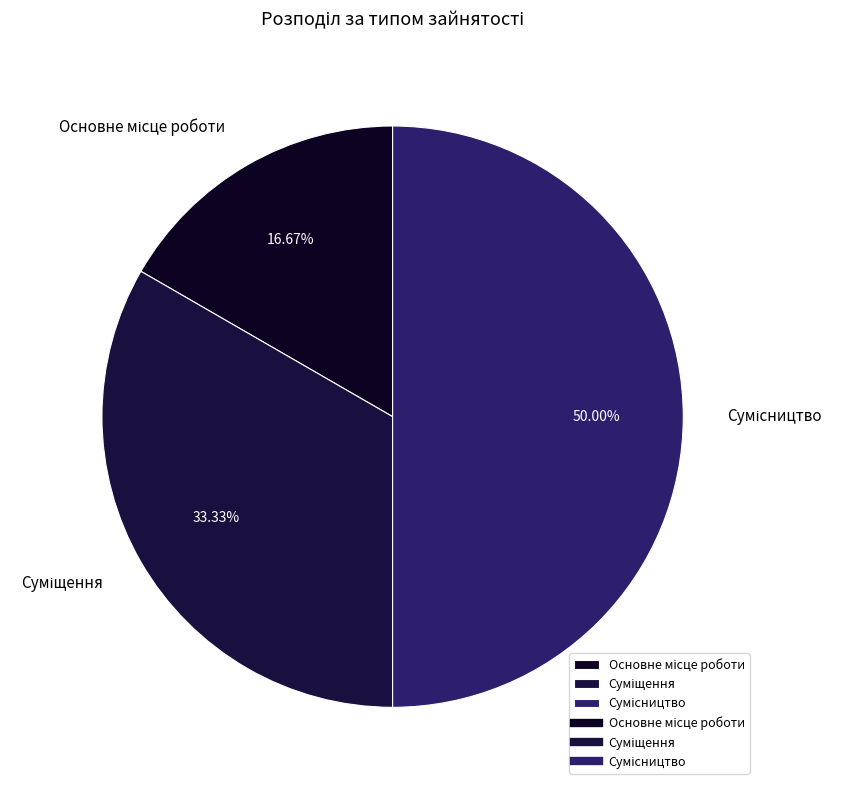

To the nearest percent, what portion does Суміщення represent?

33%